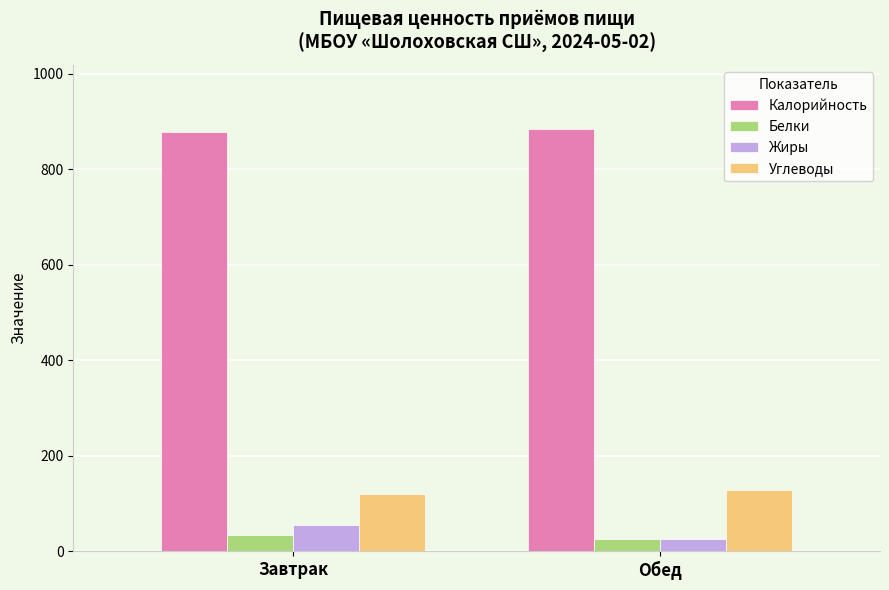

What is the difference between the highest and lowest values at Обед?

860.7